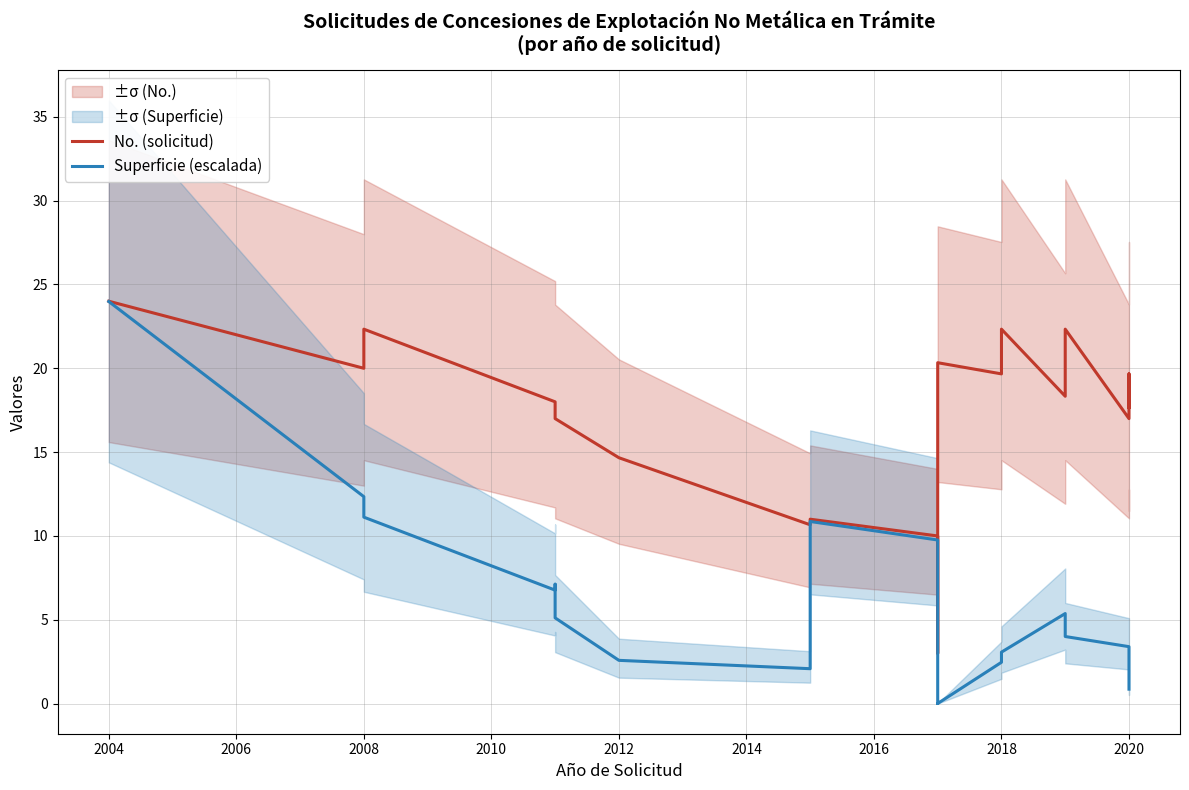

How many lines are shown in the chart?

2